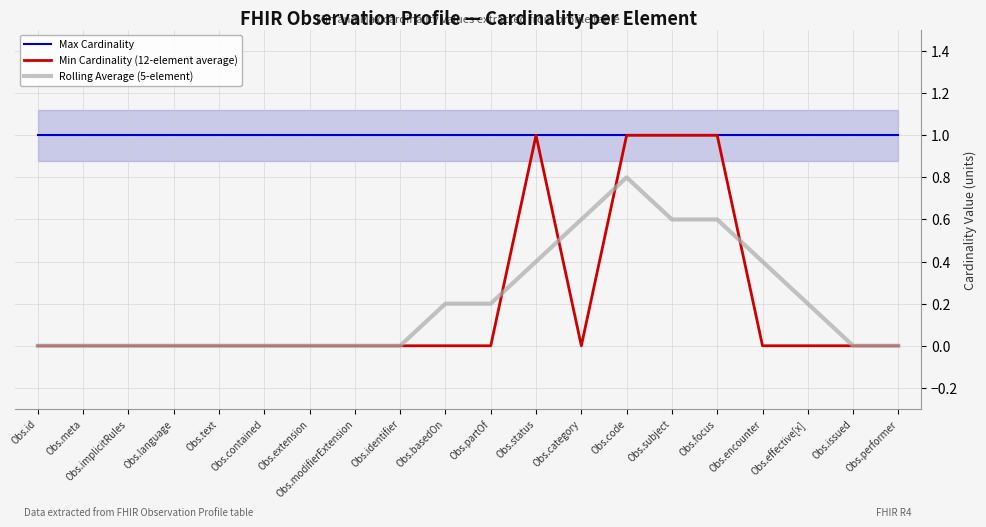

True or false: Max Cardinality and Rolling Average (5-element) intersect in this chart.

False